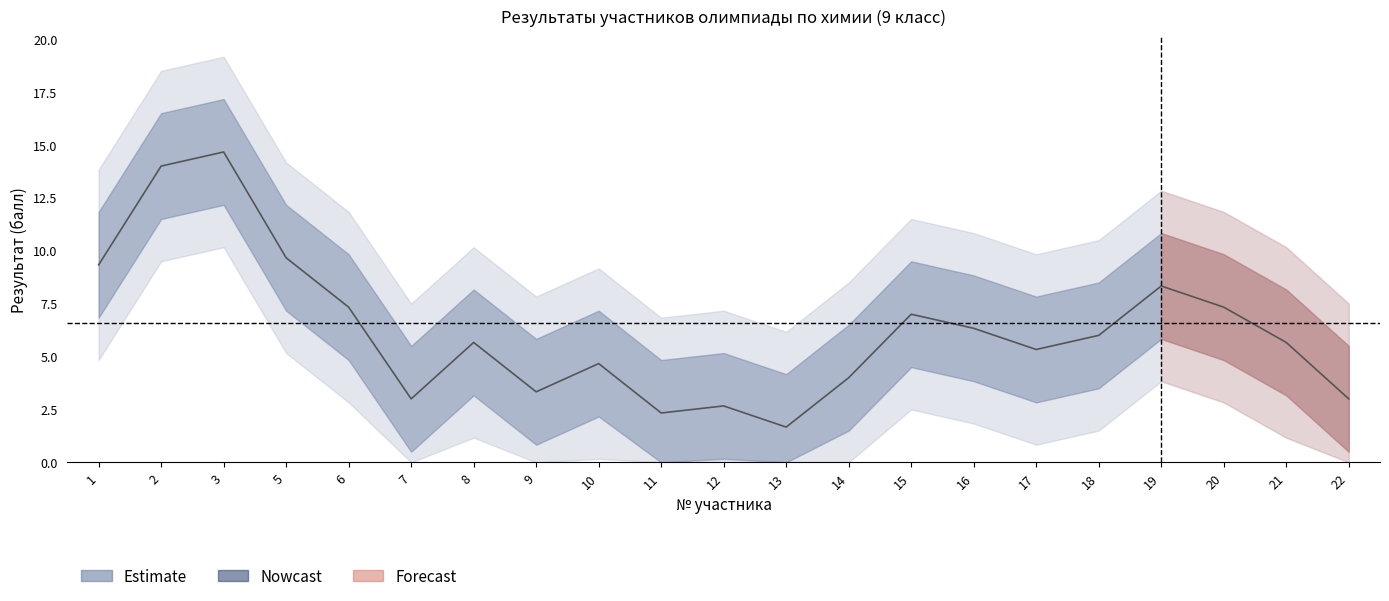

Where does the data first go above 7?

1